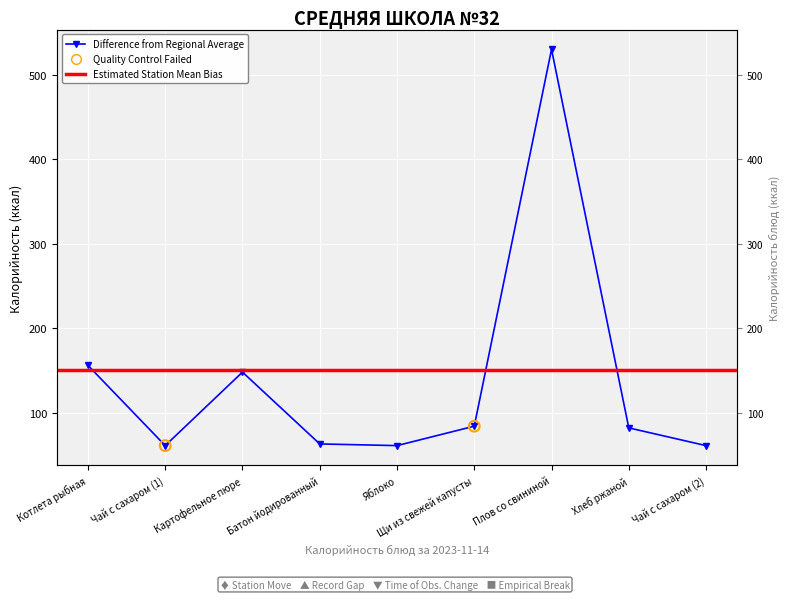

What is the change in value from Котлета рыбная to Чай с сахаром (2)?

-95